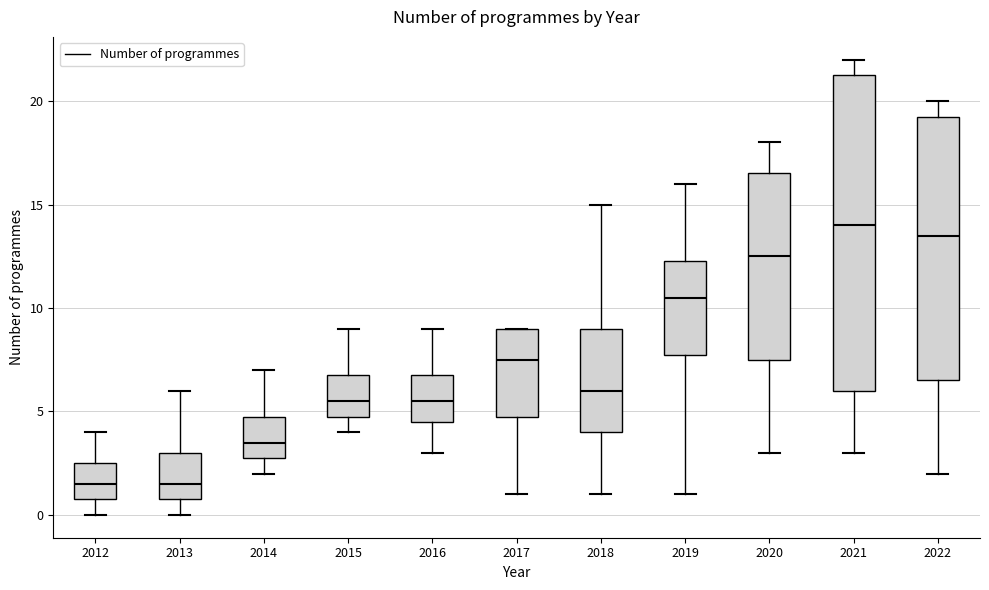

Which box is the tallest, from its lower edge to its upper edge?

2021